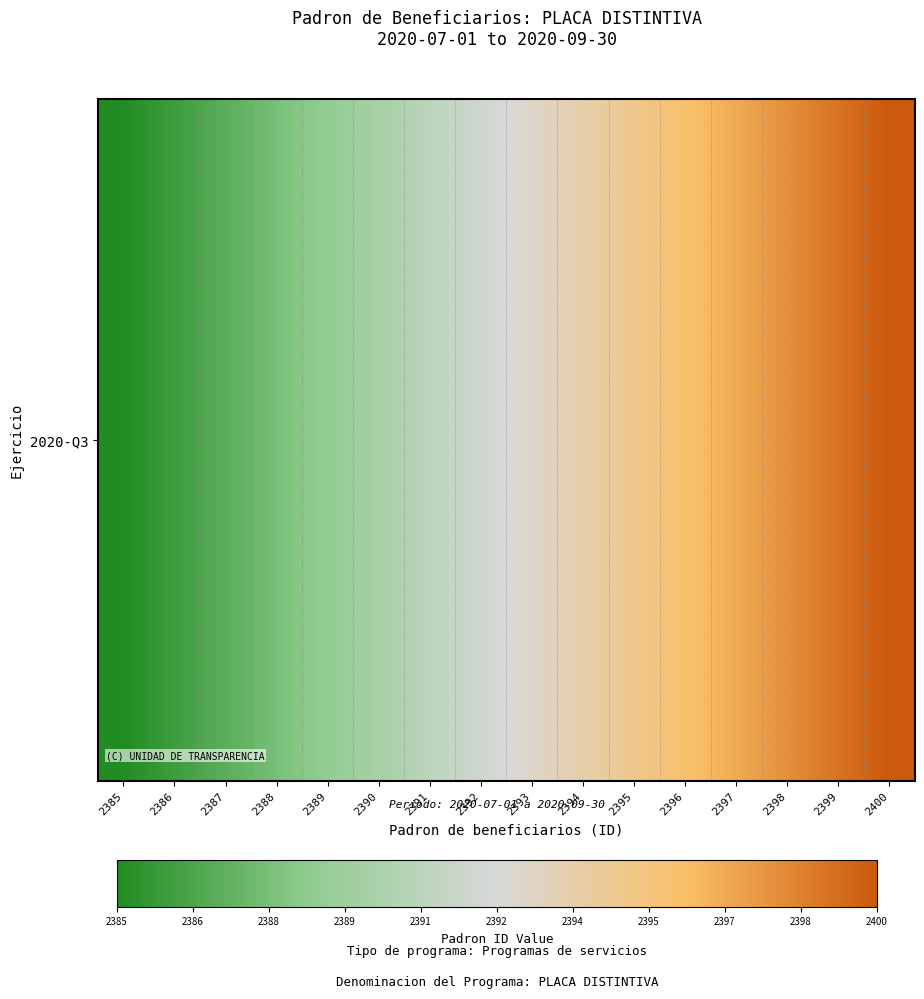

What is the approximate value at 2400, to the nearest 10?

2400